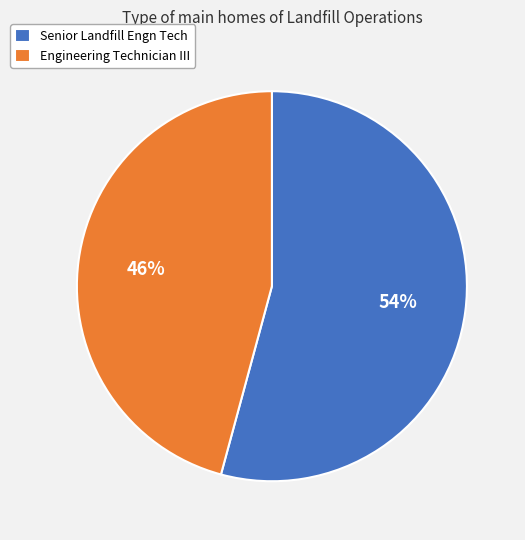

What is the largest slice in the pie chart?

Senior Landfill Engn Tech